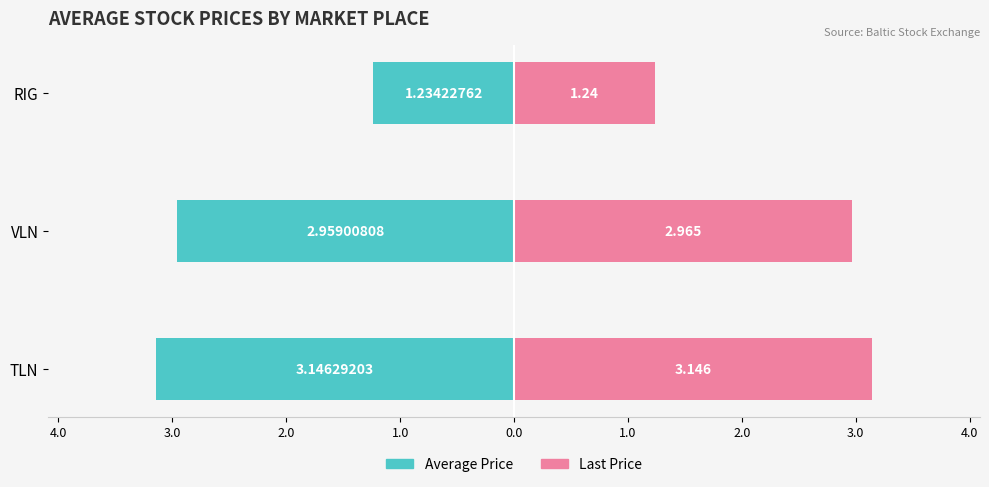

Which series changed the most between TLN and RIG?

Average Price